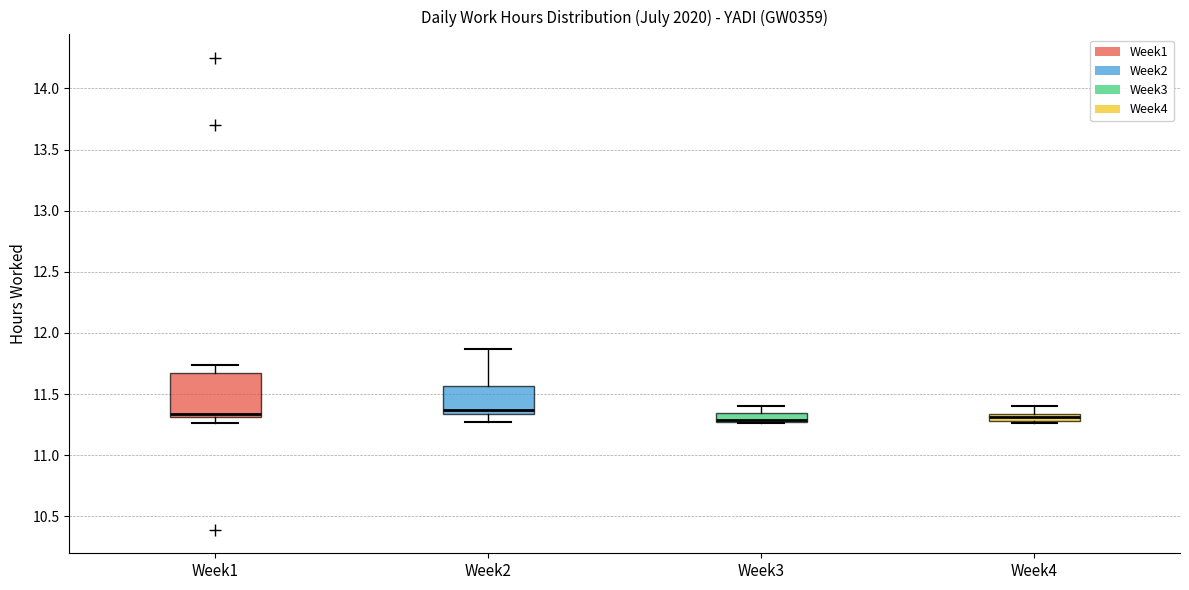

Where is the upper edge of the box for Week4 on the y-axis? The values are not printed on the chart, so give them approximately, as read against the axis.

11.35